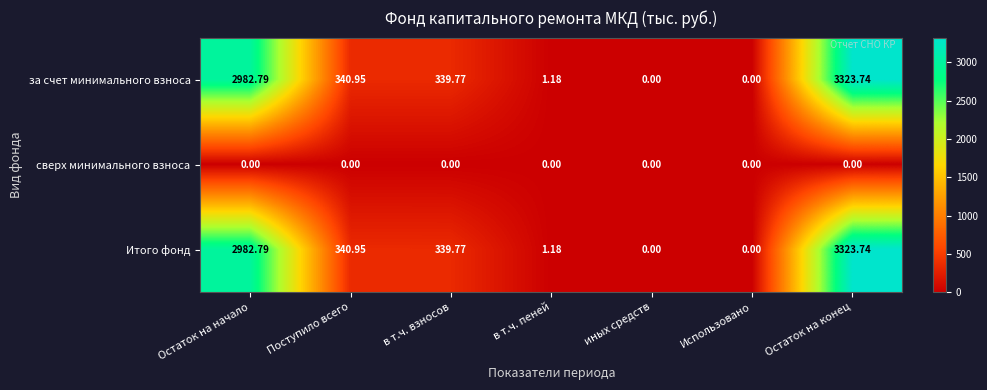

Which category has the highest value across all series?

Остаток на конец